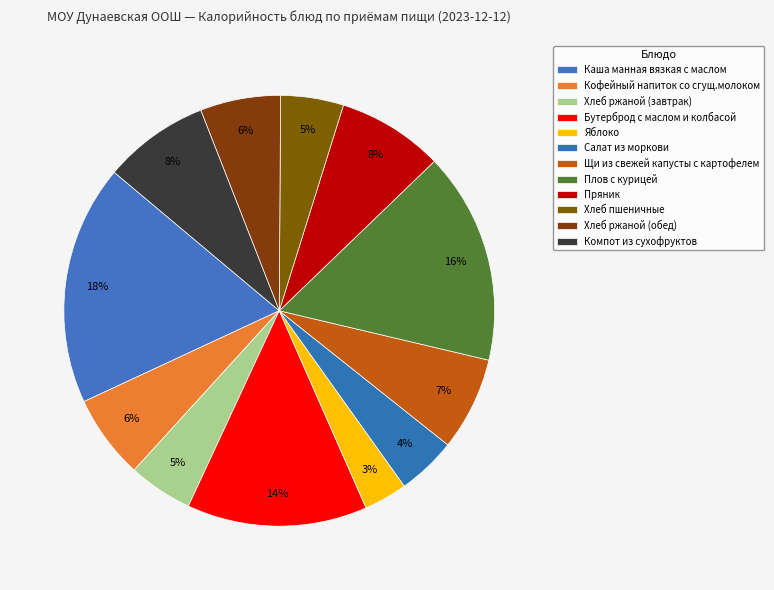

Count the number of slices in the pie.

12